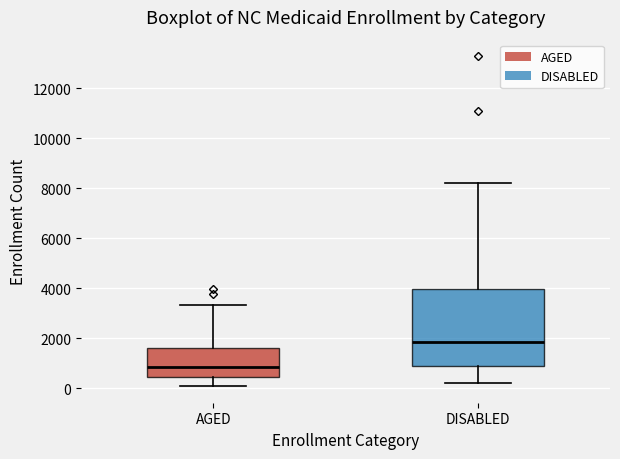

Where does the lower whisker of the box for DISABLED end on the y-axis? The values are not printed on the chart, so give them approximately, as read against the axis.

200